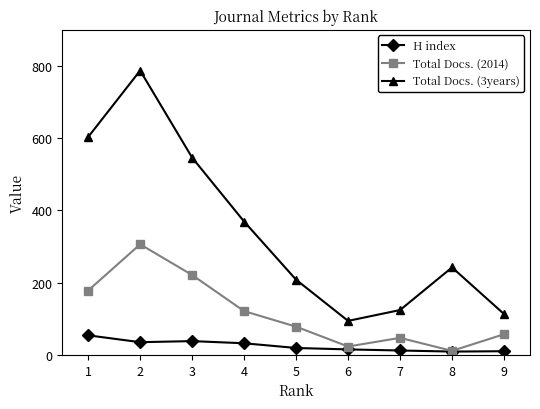

True or false: H index and Total Docs. (3years) cross at least once.

False